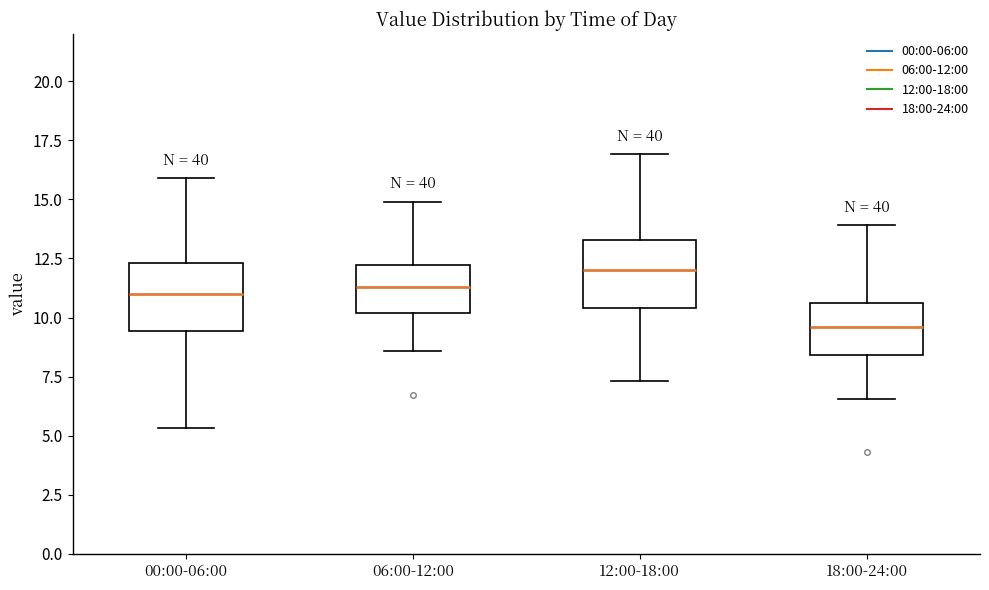

Reading left to right, transcribe this box plot: for each box, give where its median line is, the range the box spans, and where its two whiskers end, as read against the y-axis. The values are not printed on the chart, so give them approximately, as read against the axis.

00:00-06:00: median 11.0, box 9.5 to 12.5, whiskers 5.5 to 16.0
06:00-12:00: median 11.5, box 10.0 to 12.0, whiskers 8.5 to 15.0
12:00-18:00: median 12.0, box 10.5 to 13.5, whiskers 7.5 to 17.0
18:00-24:00: median 9.5, box 8.5 to 10.5, whiskers 6.5 to 14.0